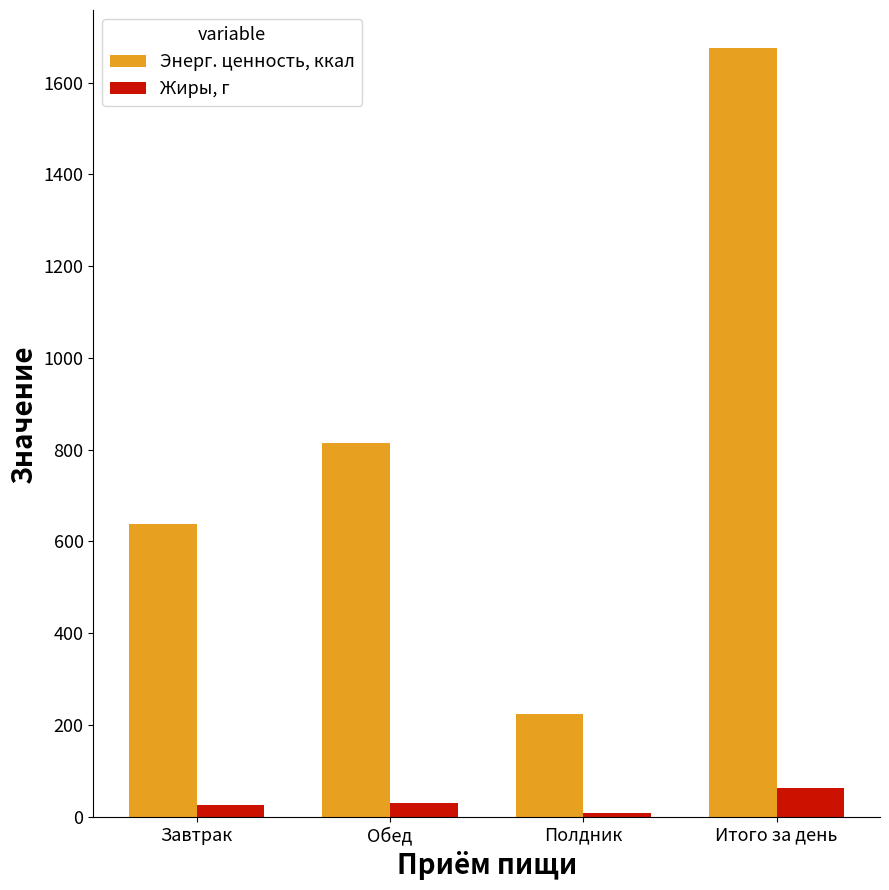

What is the maximum value for Энерг. ценность, ккал?

1674.4